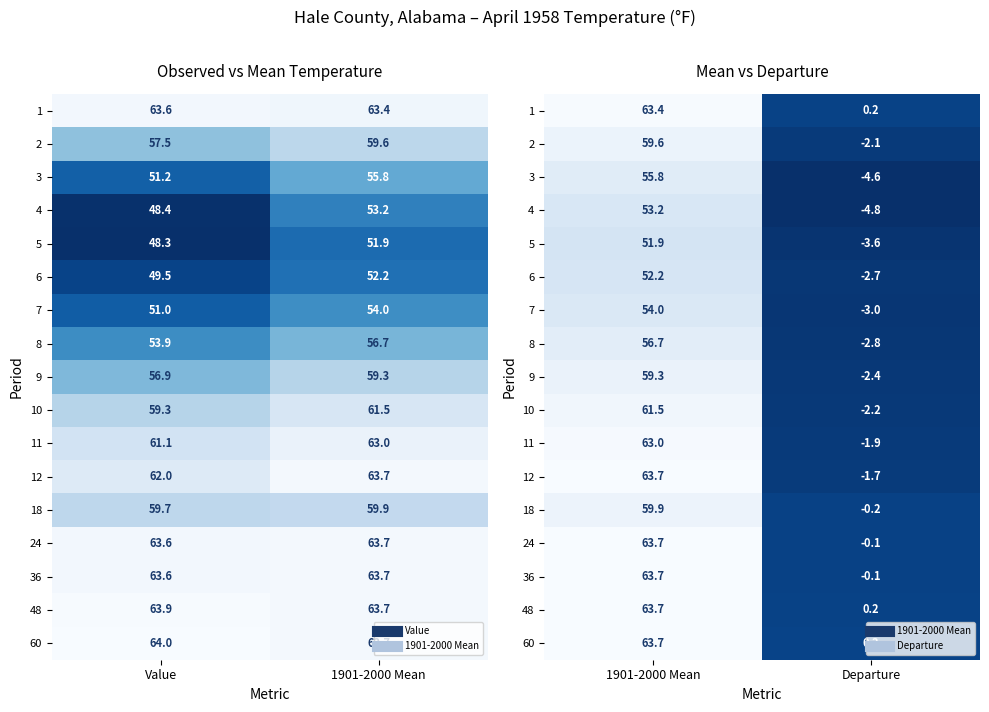

How many values in the 9 series exceed 59?

1